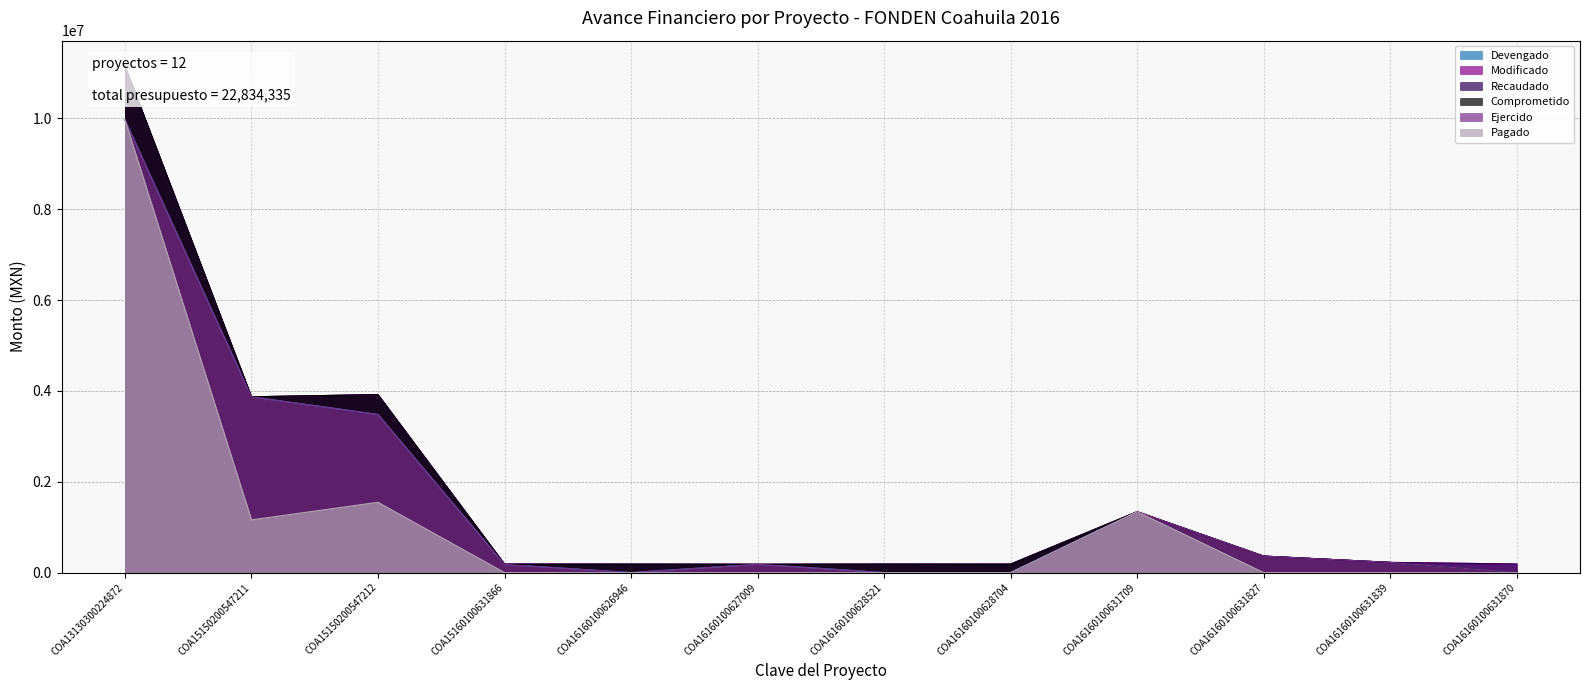

What are all the series names shown in the legend?

Devengado, Modificado, Recaudado, Comprometido, Ejercido, Pagado